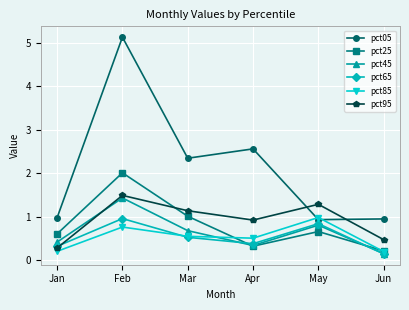

Where do pct85 and pct25 first cross each other?

Mar and Apr